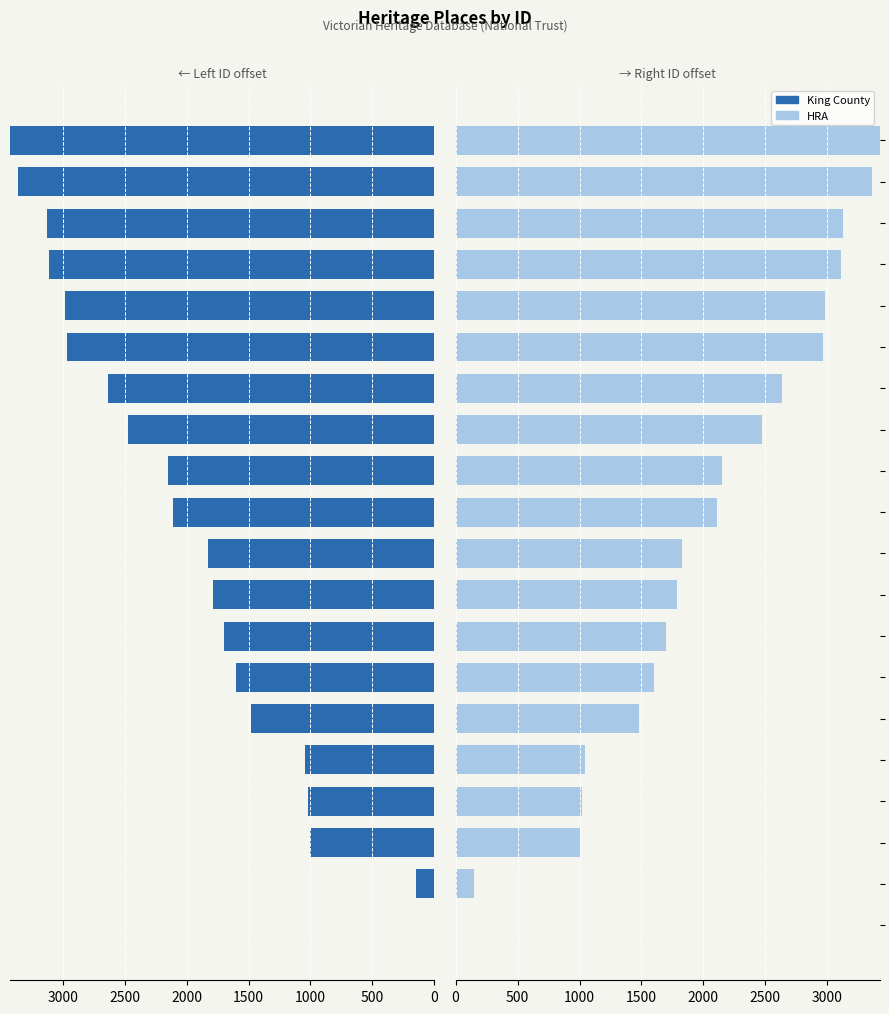

At how many categories does at least one series exceed 631?

18